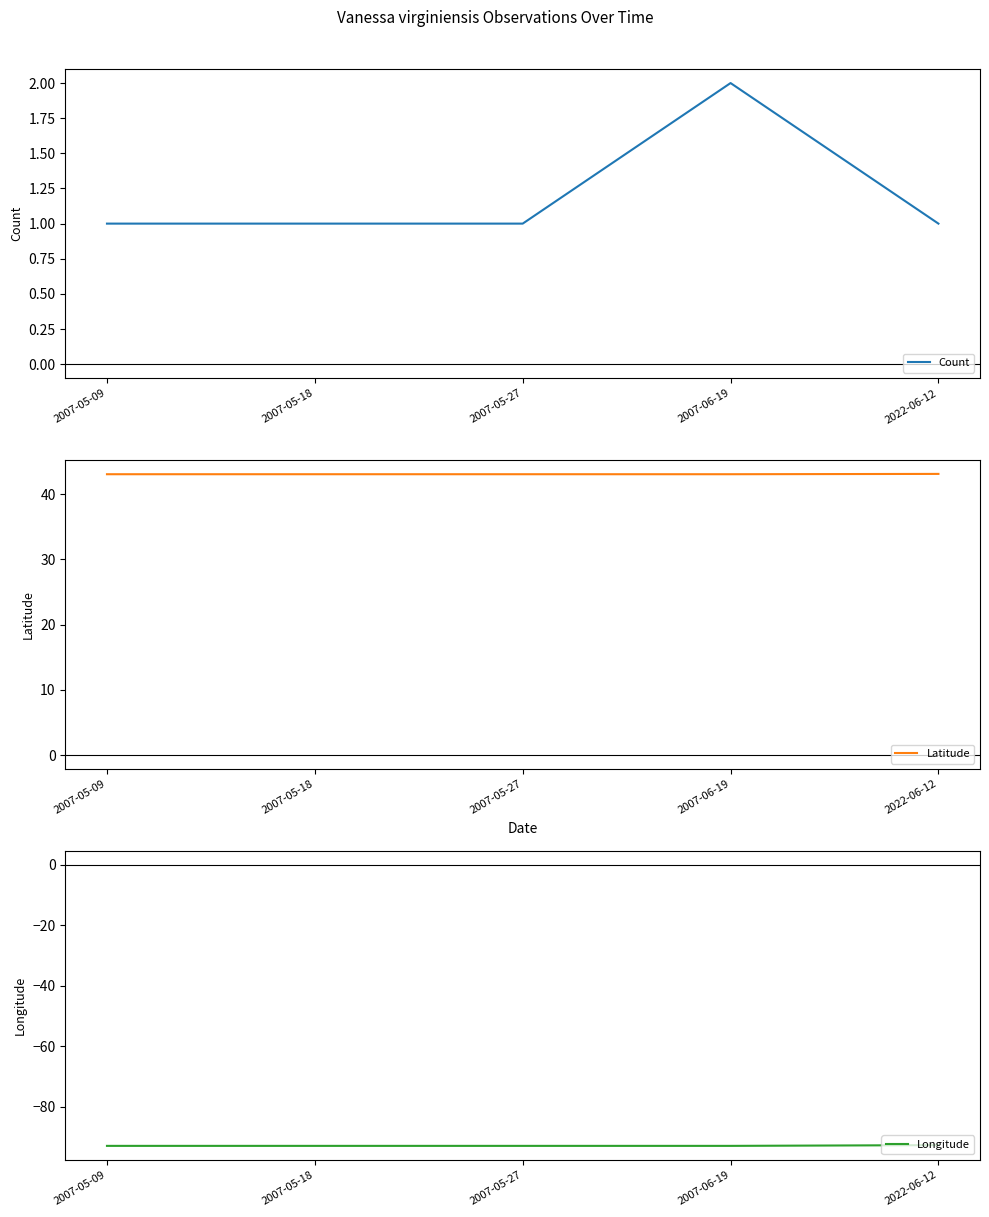

What position from the left is 2007-05-09?

1